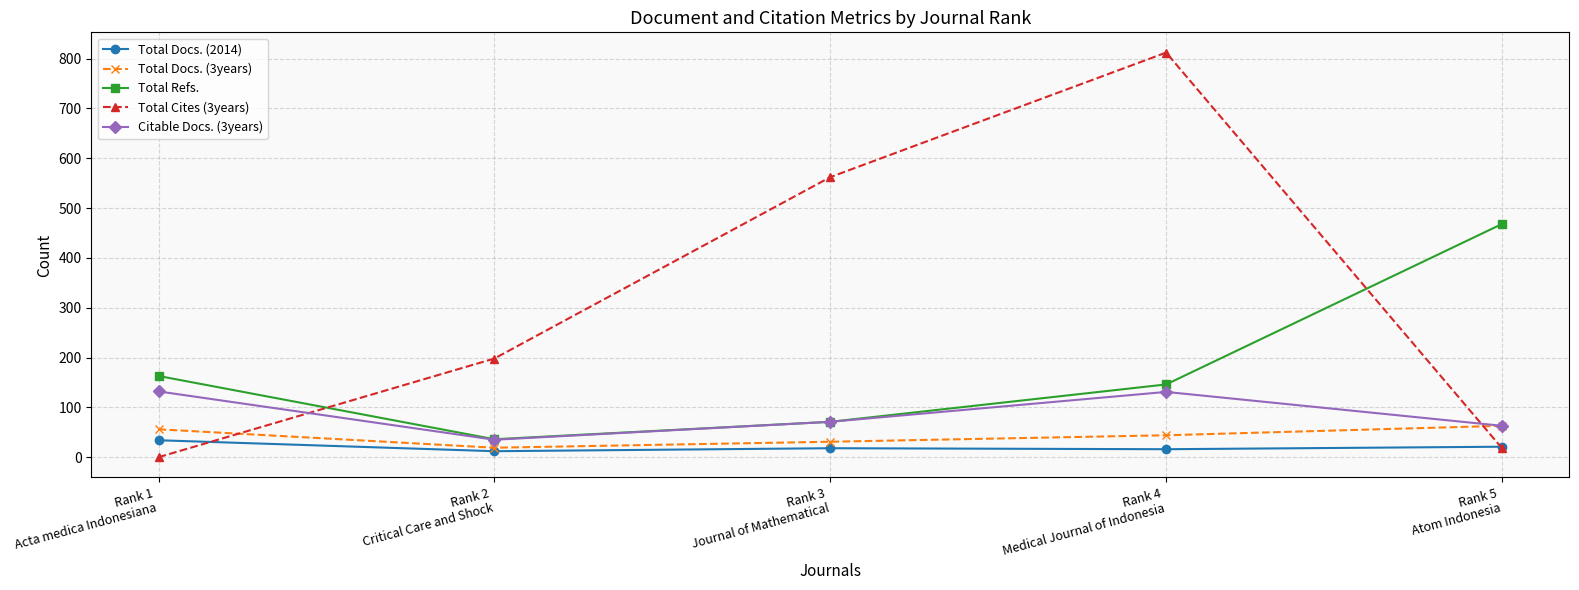

What is the maximum value for Total Refs.?

468